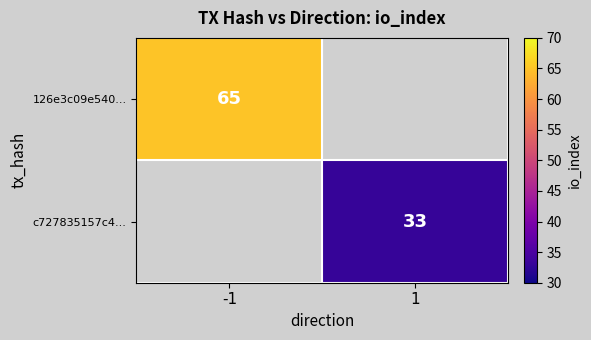

The value of c727835157c4... at 1 is 33. True or false?

True